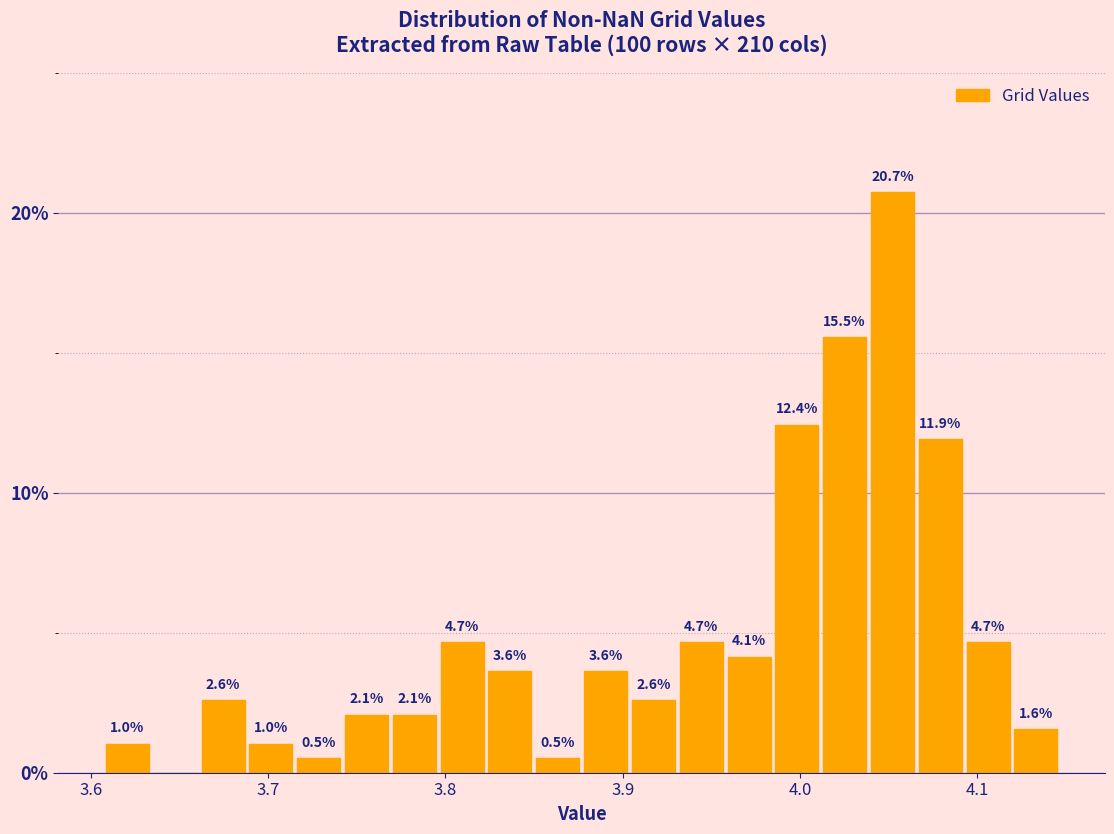

Around what value on the x-axis is the tallest bar? Give the approximate position of its centre, as read against the axis.

4.05